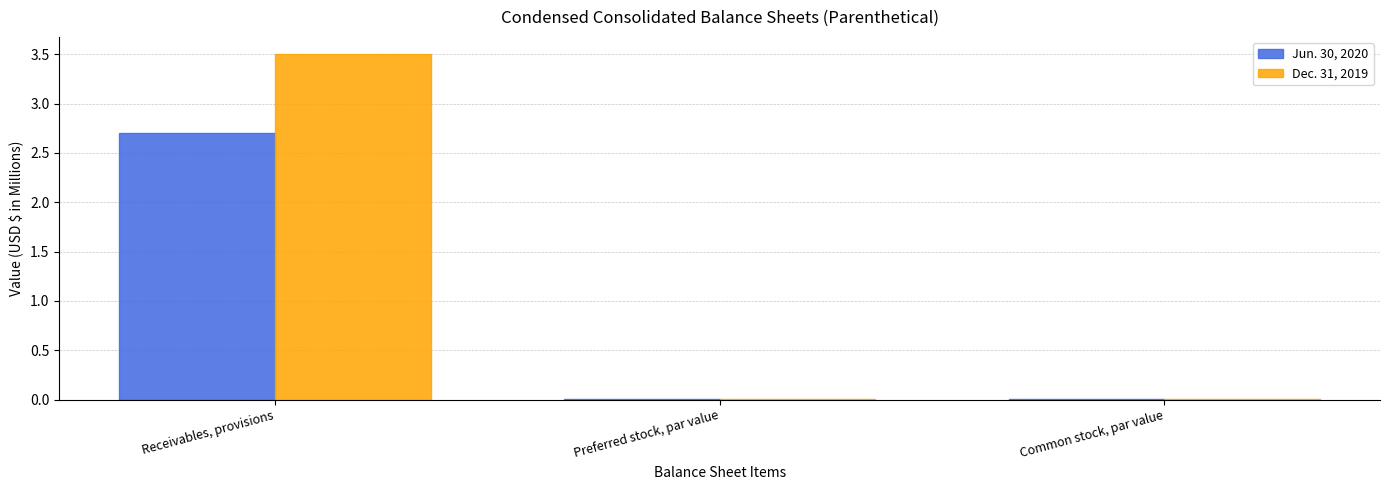

How many groups of bars are there?

3